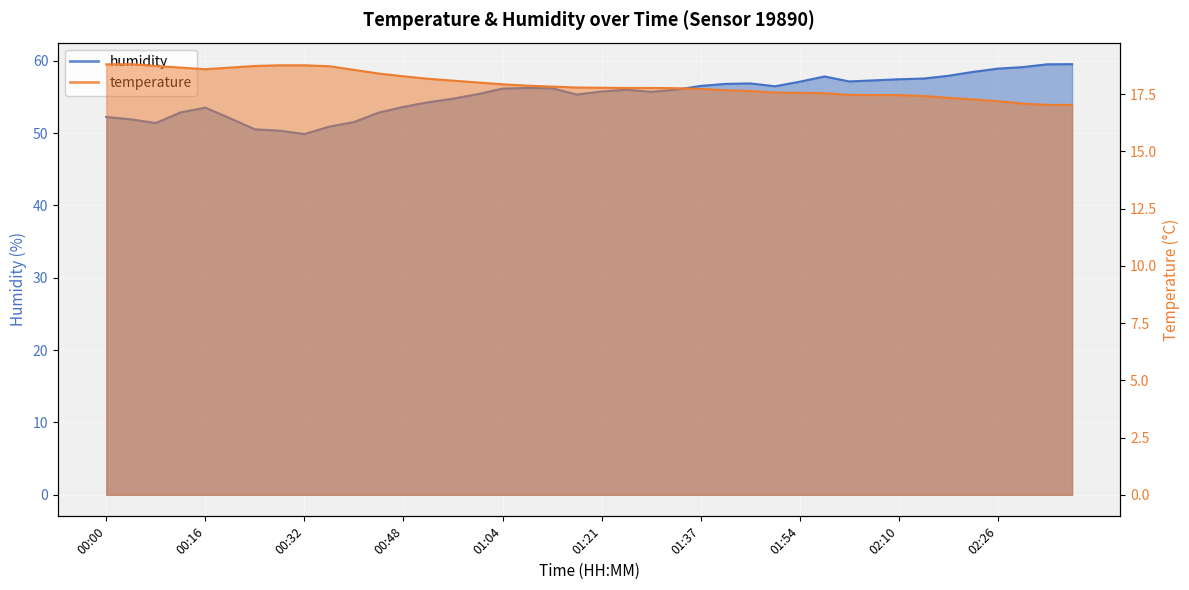

True or false: humidity and temperature cross at least once.

False